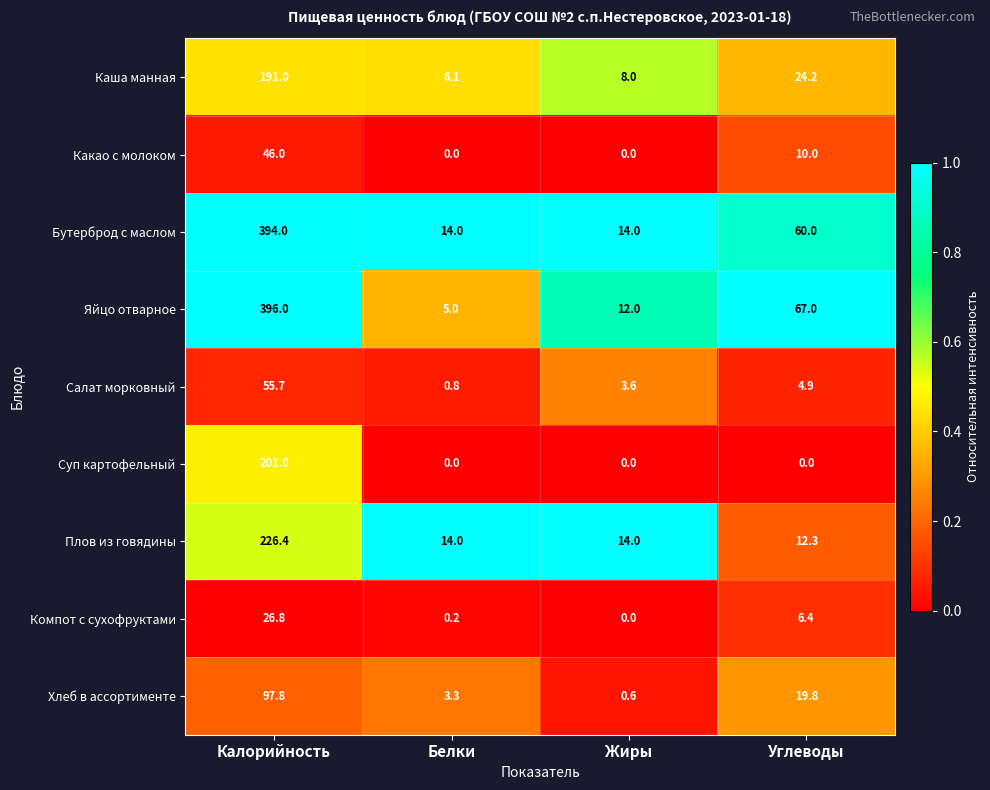

How many values in Компот с сухофруктами are above zero?

3